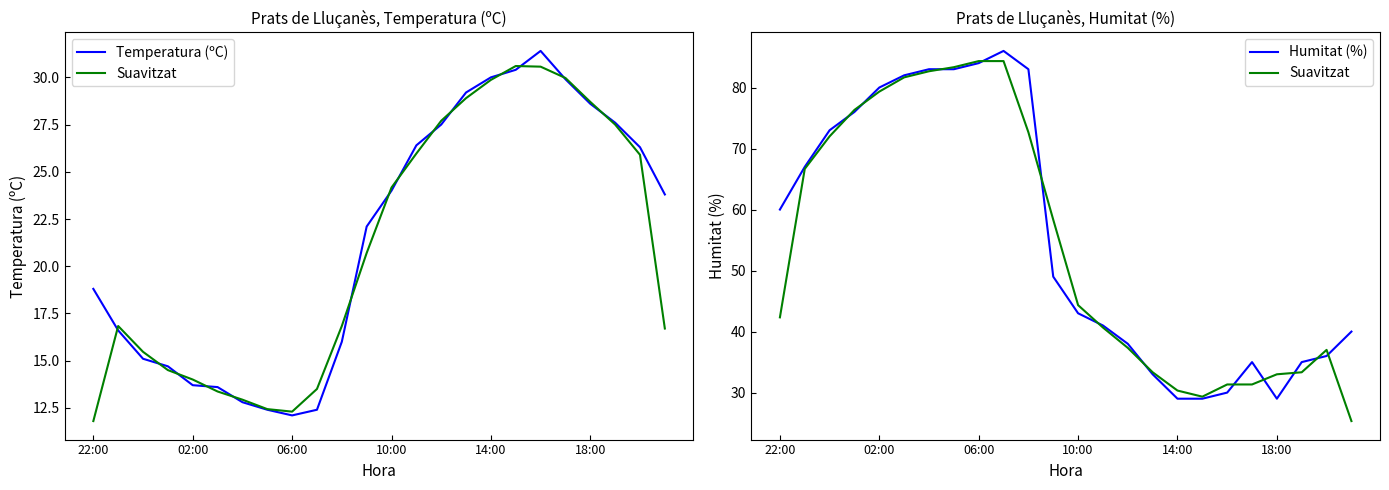

At 11, list the series in order from largest to smallest.

Suavitzat, Humitat (%), Temperatura (ºC)